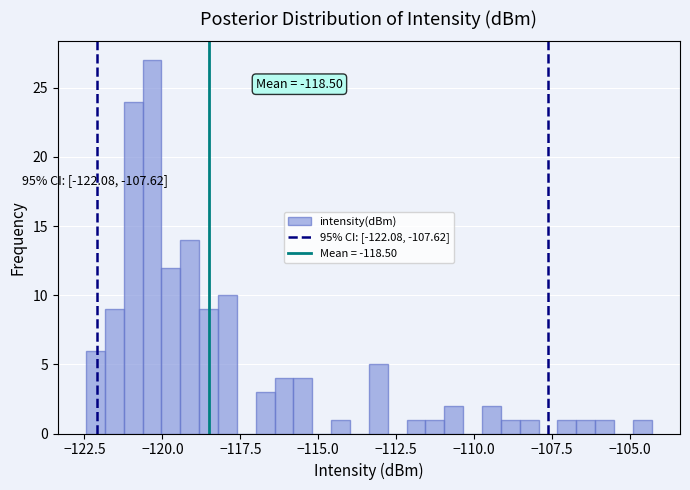

Read against the x-axis, roughly where is the centre of the tallest bar?

-120.5